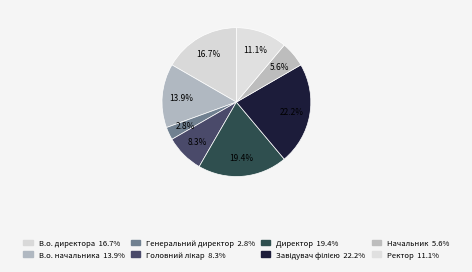

Is there a majority slice in this chart?

No